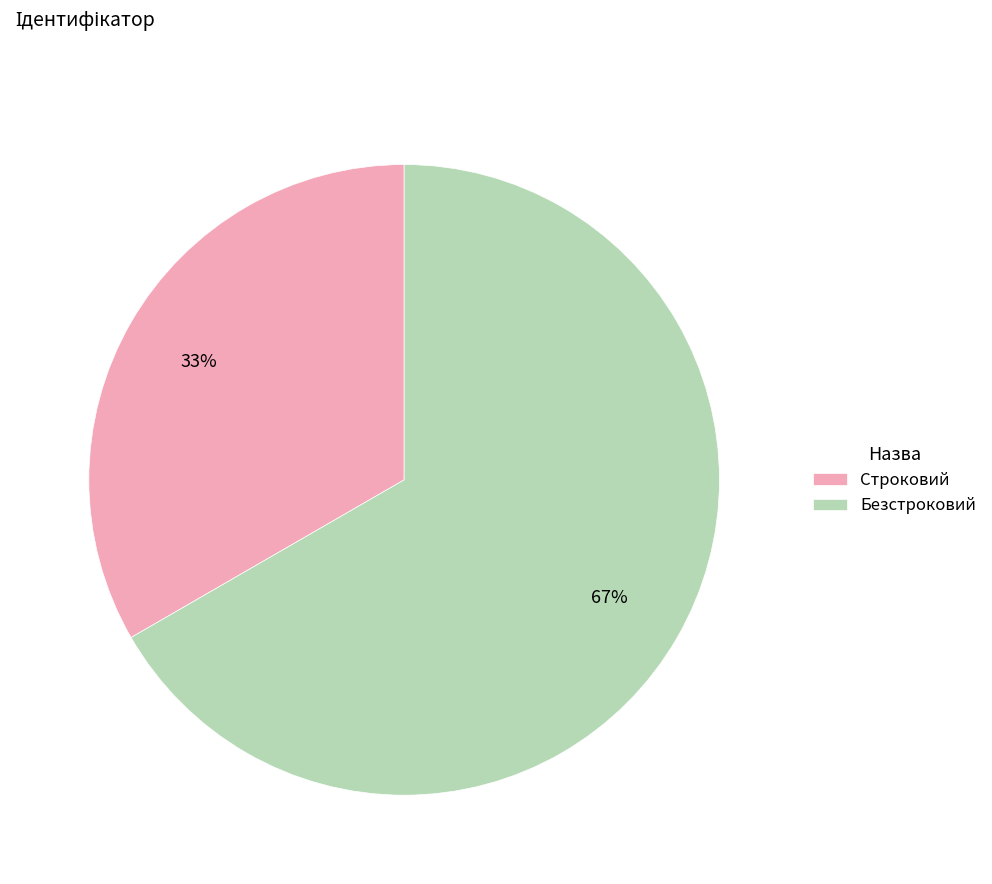

To the nearest percent, what is the combined percentage of Безстроковий and Строковий?

100%